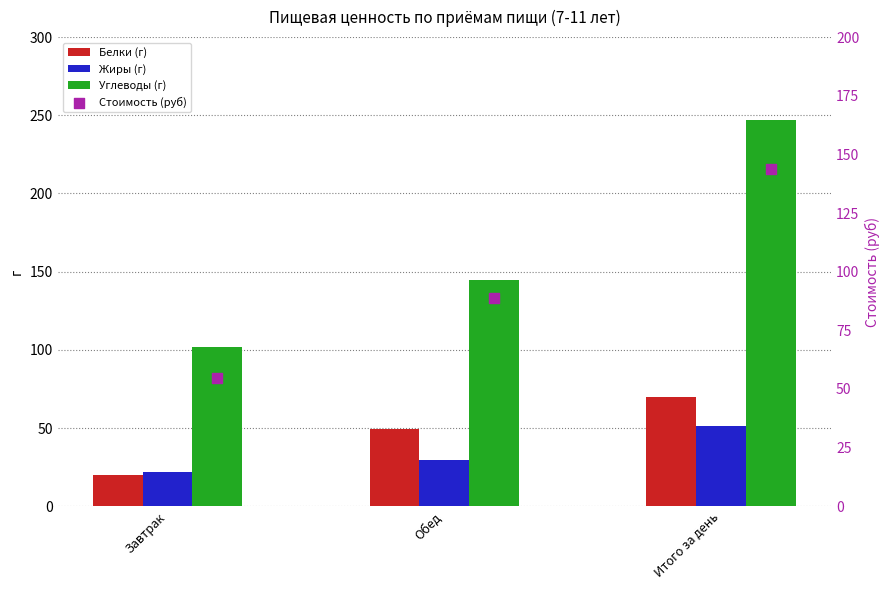

At how many categories does at least one series exceed 71?

3